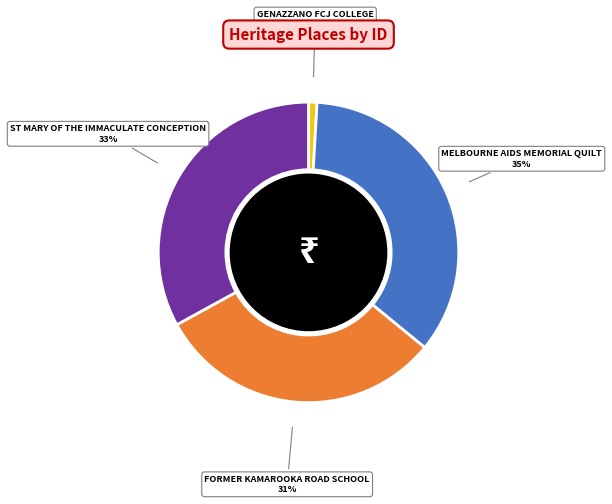

Is it true that GENAZZANO FCJ COLLEGE is 1% of the pie?

True